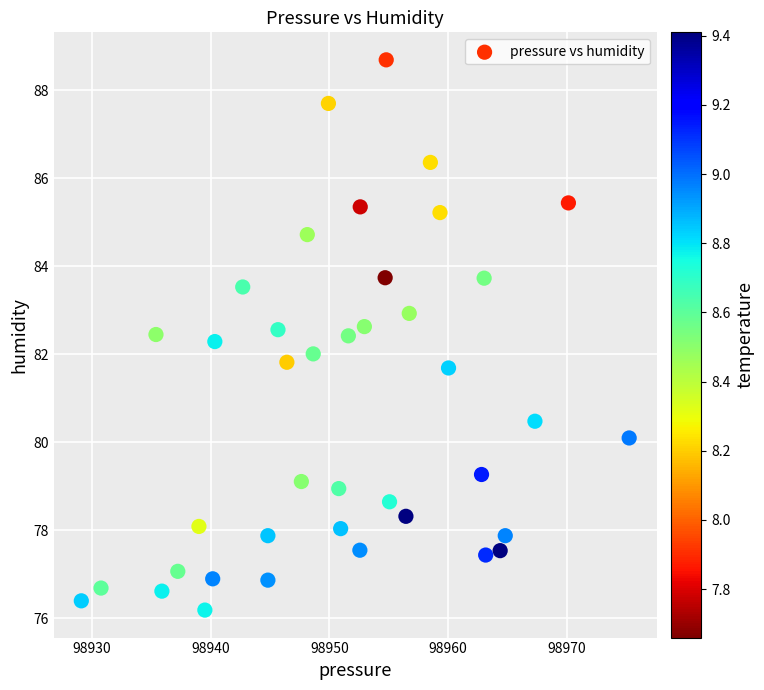

What is the range of X values (max minus min)?

46.2